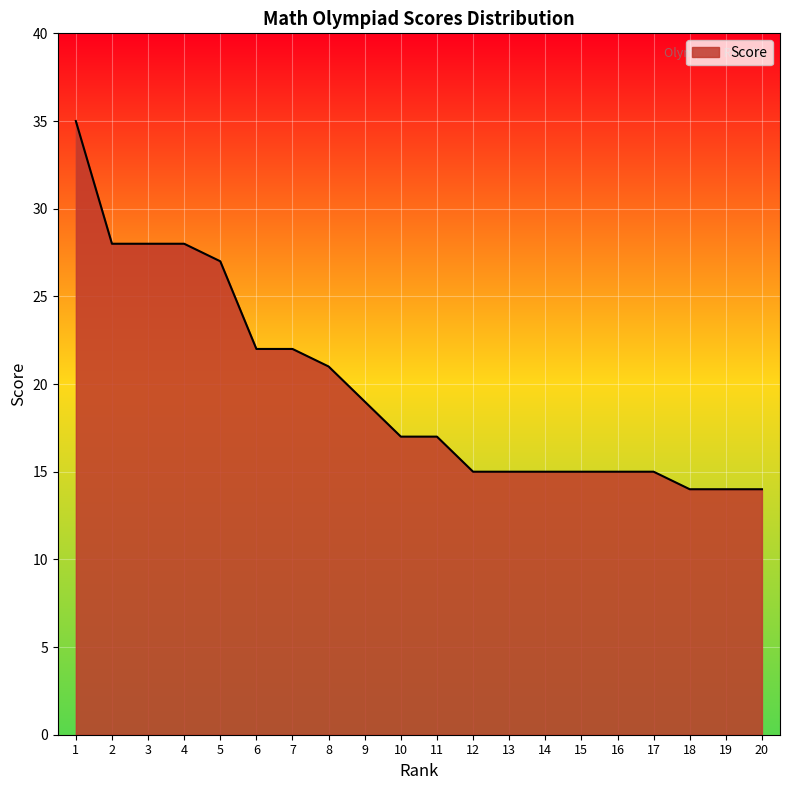

What is the sum of the values at 18 and 7?

36